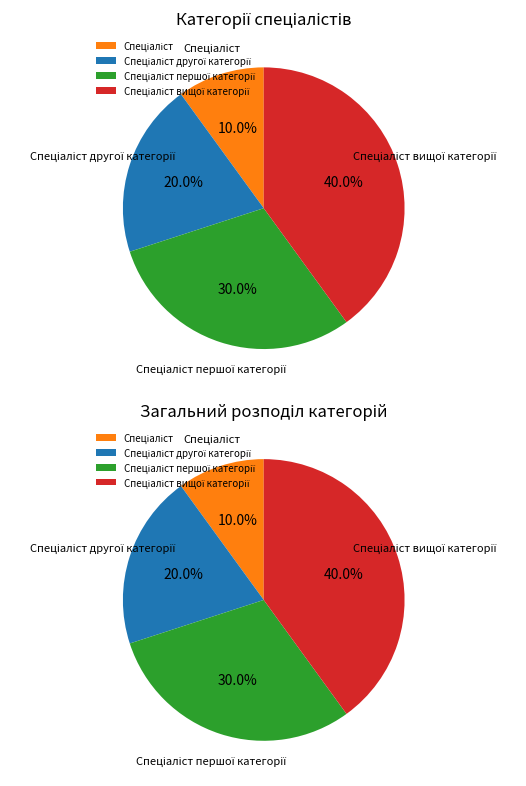

Do Спеціаліст вищої категорії and Спеціаліст together represent more than half of the pie?

No